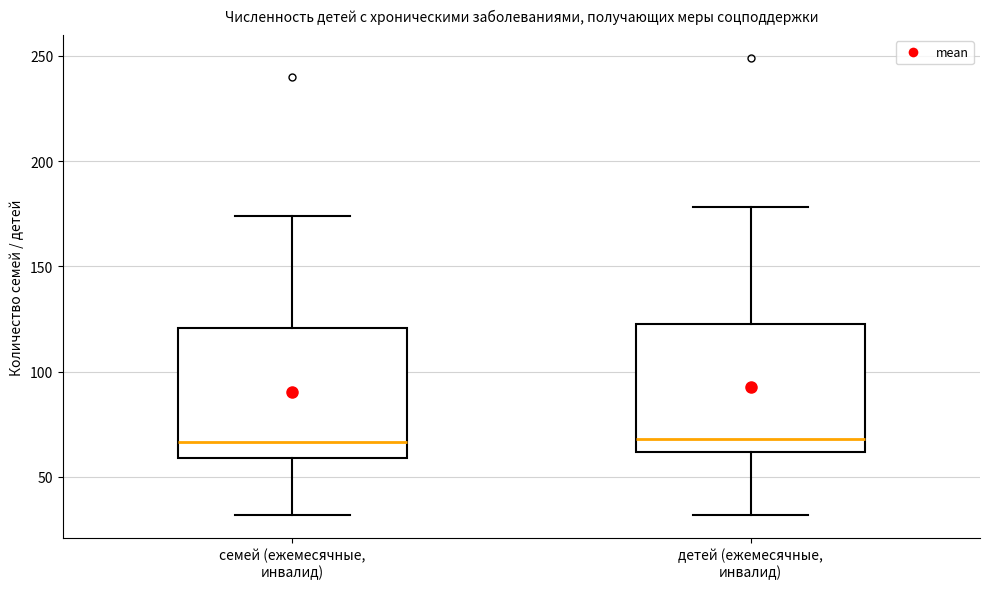

Where is the lower edge of the box for семей (ежемесячные, инвалид) on the y-axis? The values are not printed on the chart, so give them approximately, as read against the axis.

60